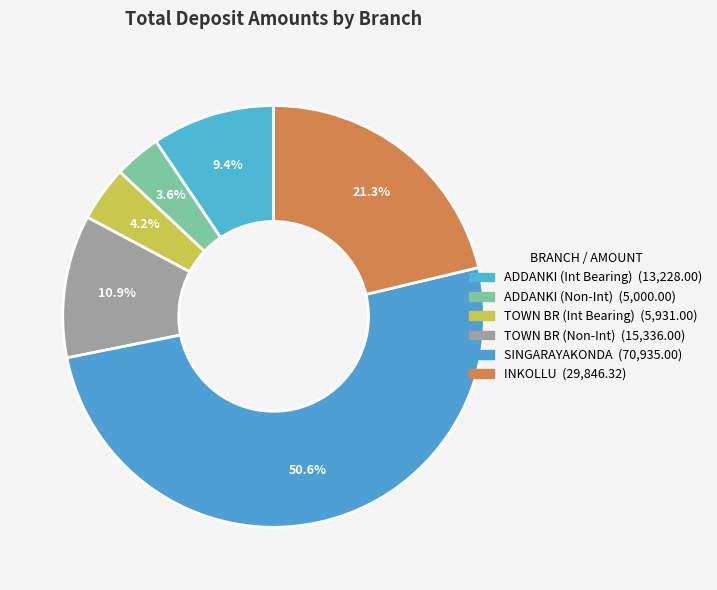

How many slices are in this pie chart?

6